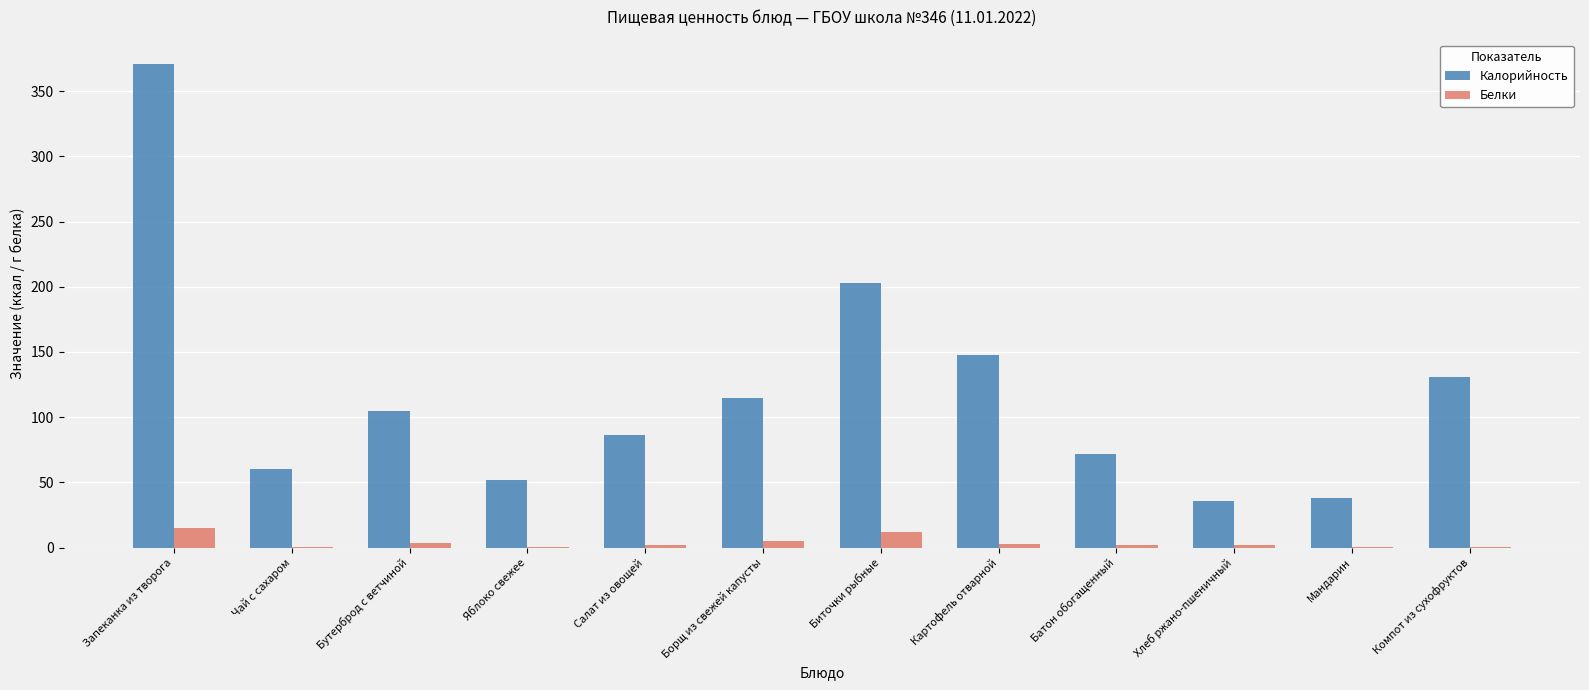

Which series has the largest total across all categories?

Калорийность